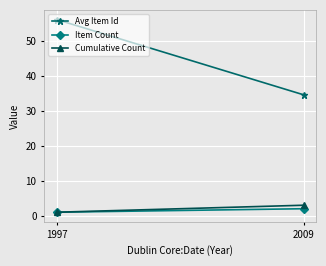

What is the average value of the Cumulative Count series?

2.0